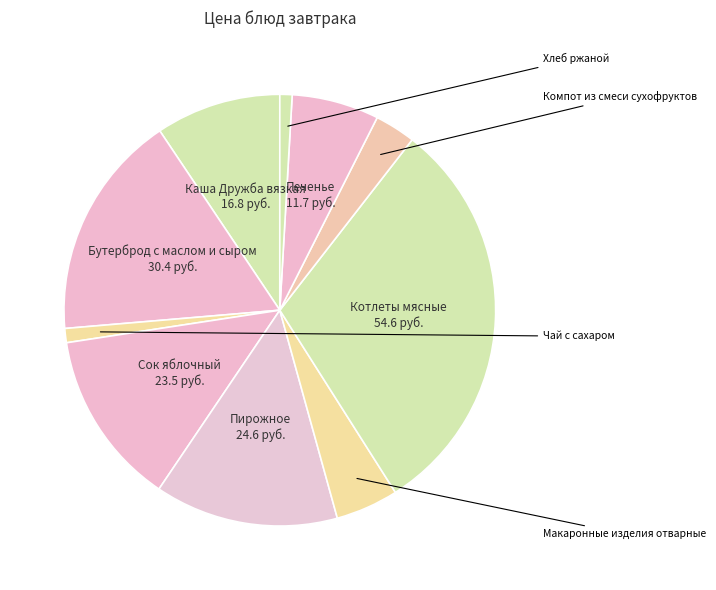

How many slices are in this pie chart?

10